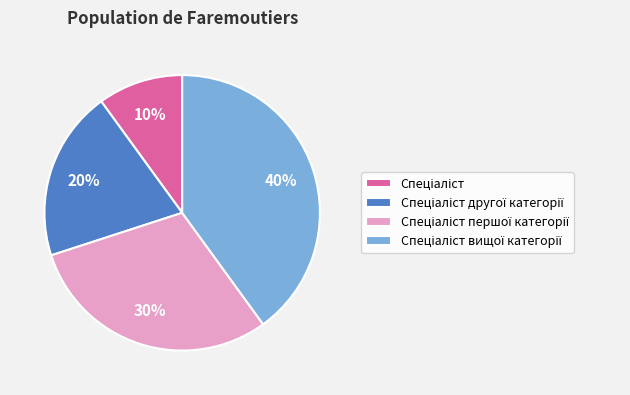

To the nearest percent, what is the average slice percentage?

25%